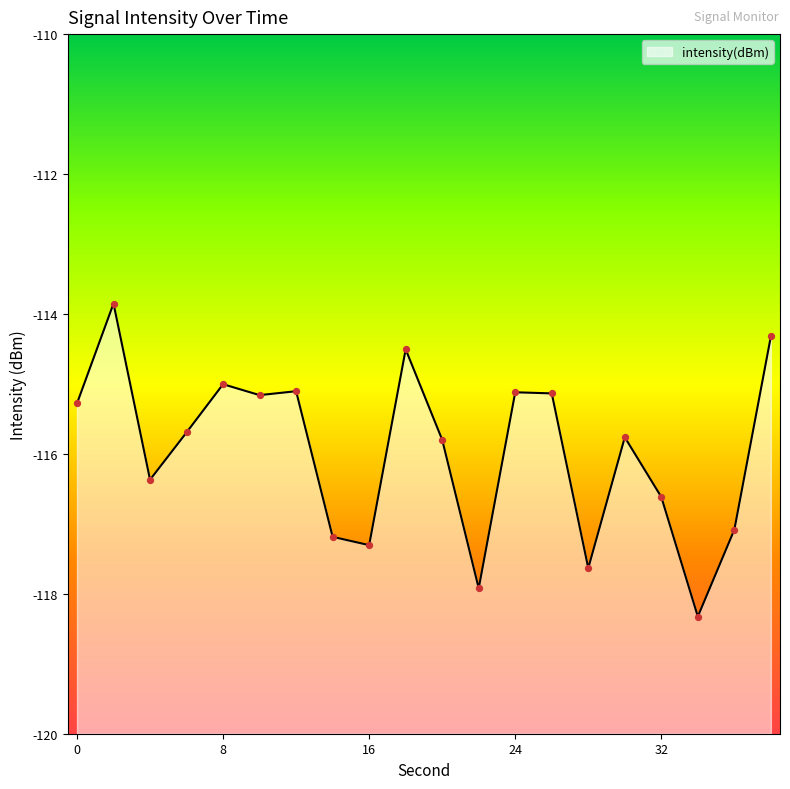

Between 36 and 34, which is larger?

36